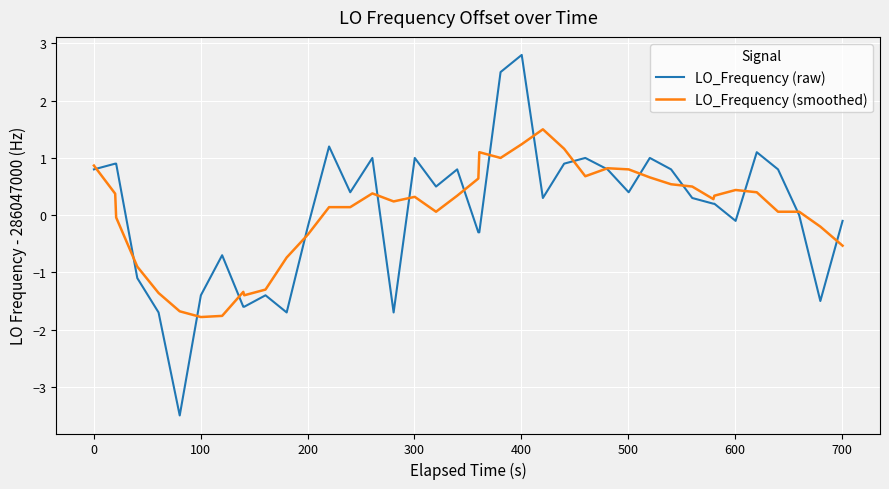

What are all the series names shown in the legend?

LO_Frequency (raw), LO_Frequency (smoothed)